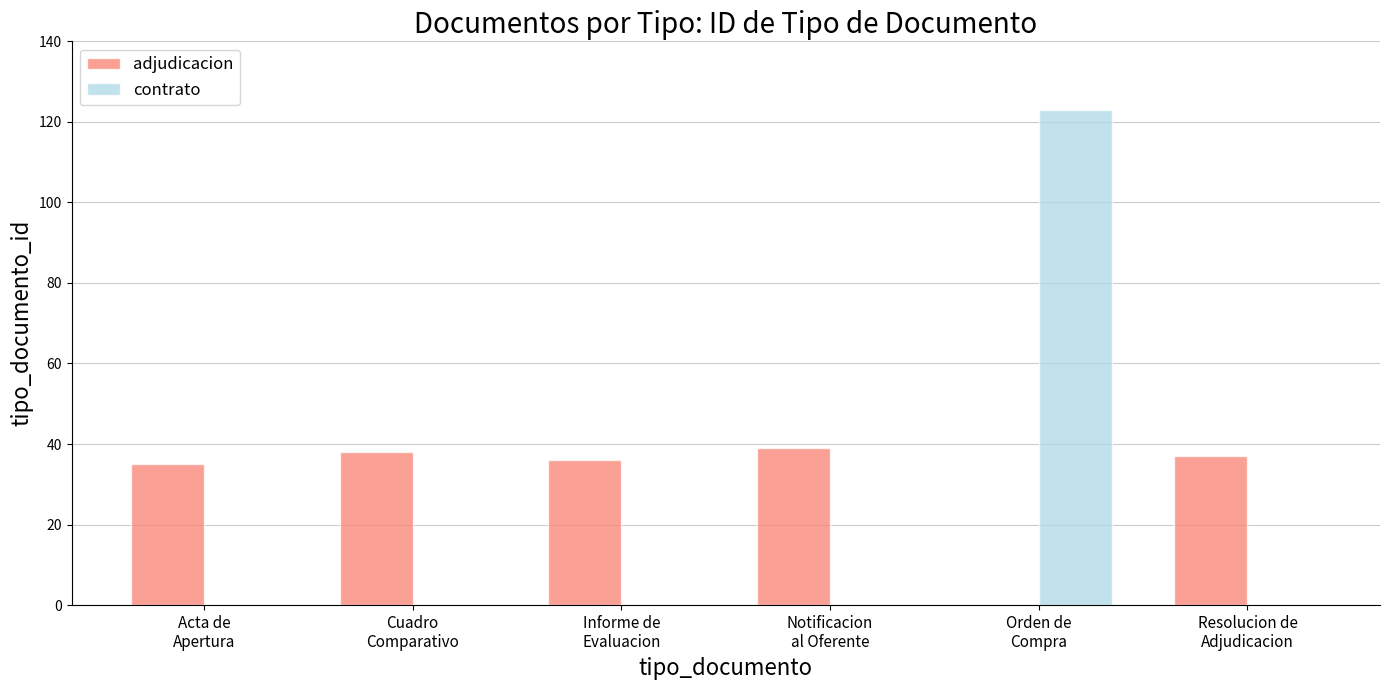

Which series has the widest spread of values?

contrato